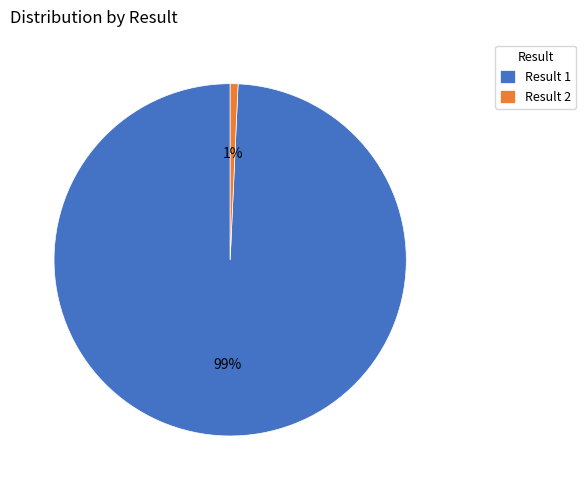

How many segments does this pie chart have?

2